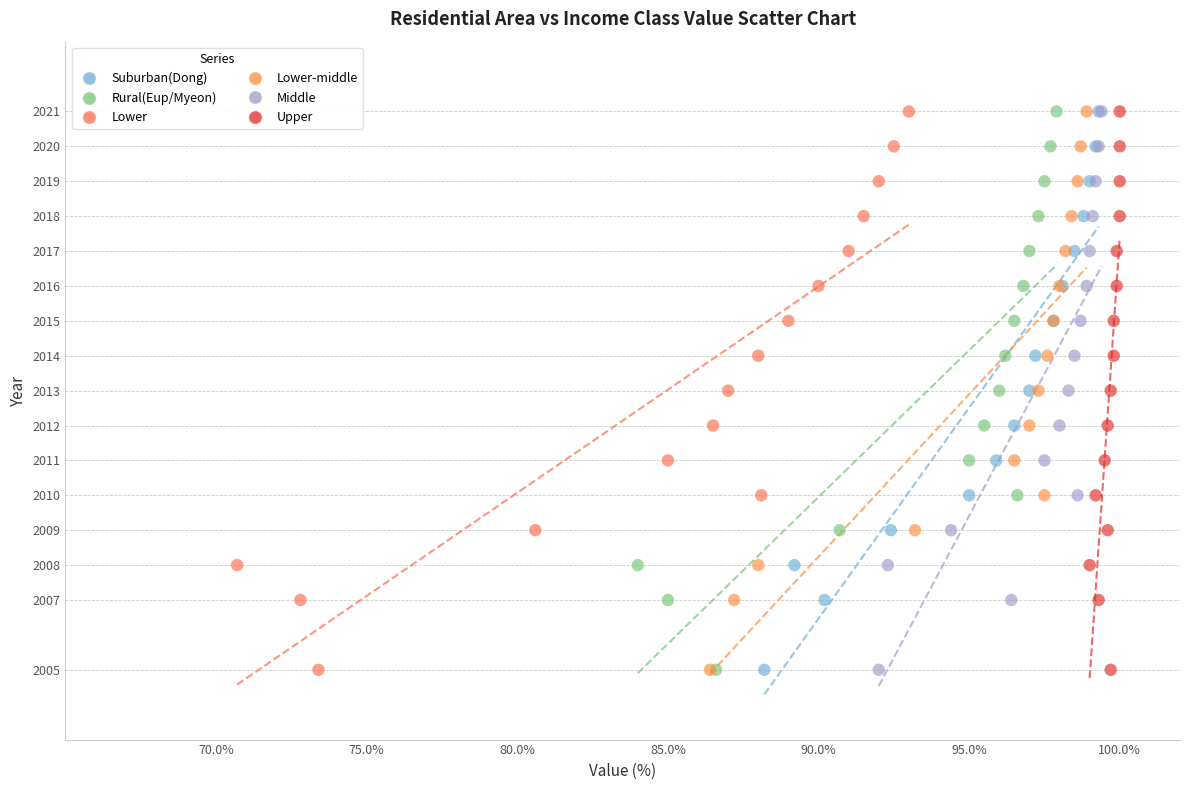

What are all the series names shown in the legend?

Suburban(Dong), Rural(Eup/Myeon), Lower, Lower-middle, Middle, Upper